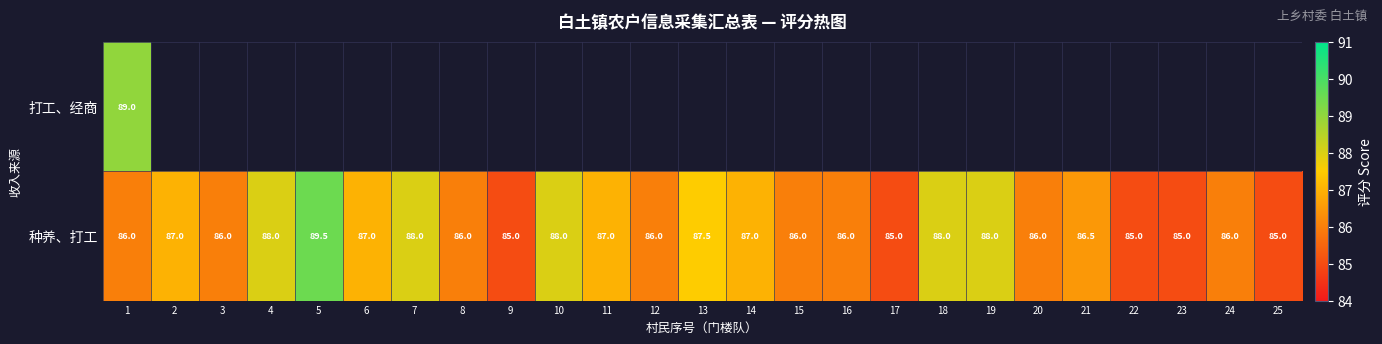

The 种养、打工 series shows 33.0 at 3. True or false?

False